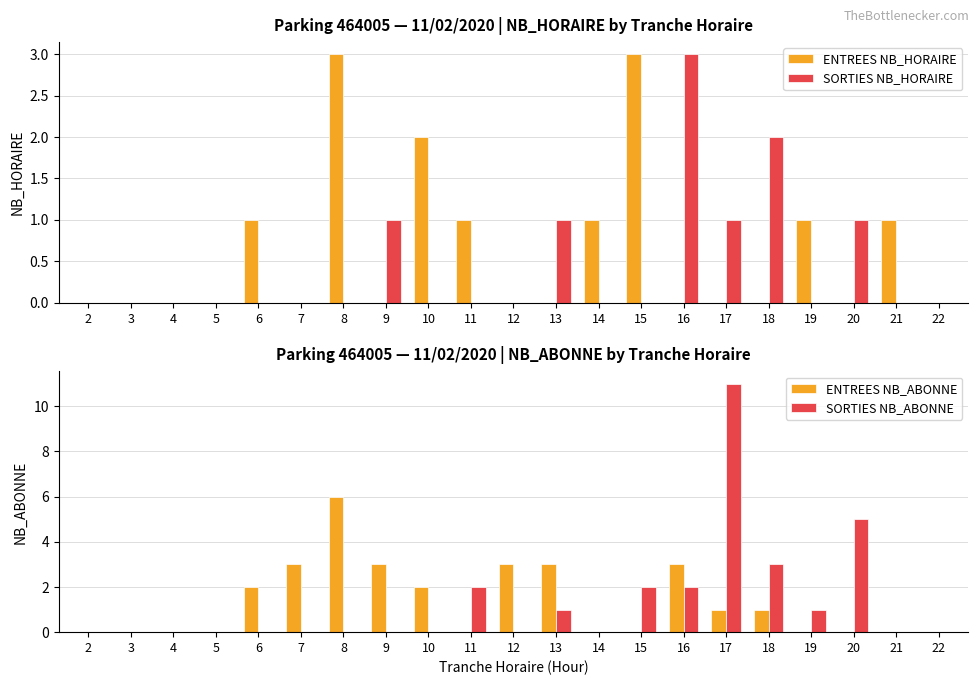

What is the difference between the second highest and second lowest values in the SORTIES NB_ABONNE series?

5